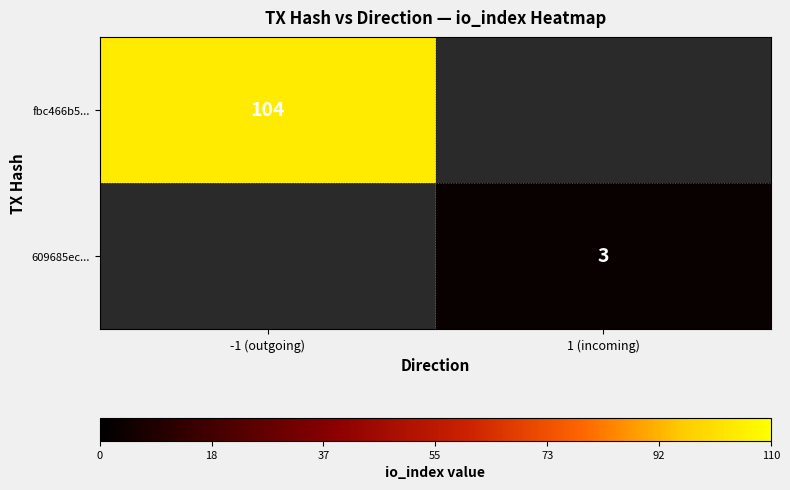

What is the spread (max minus min) of values at 1 (incoming)?

3